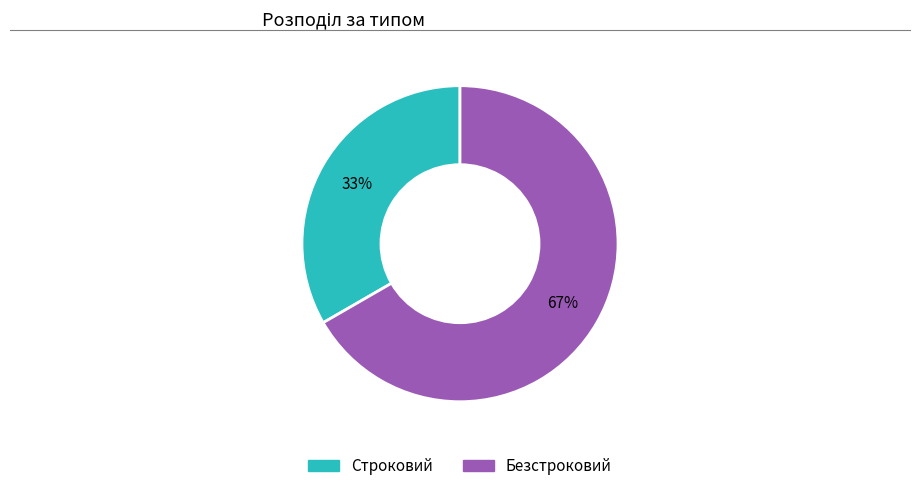

The Безстроковий slice represents 78% of the pie. True or false?

False